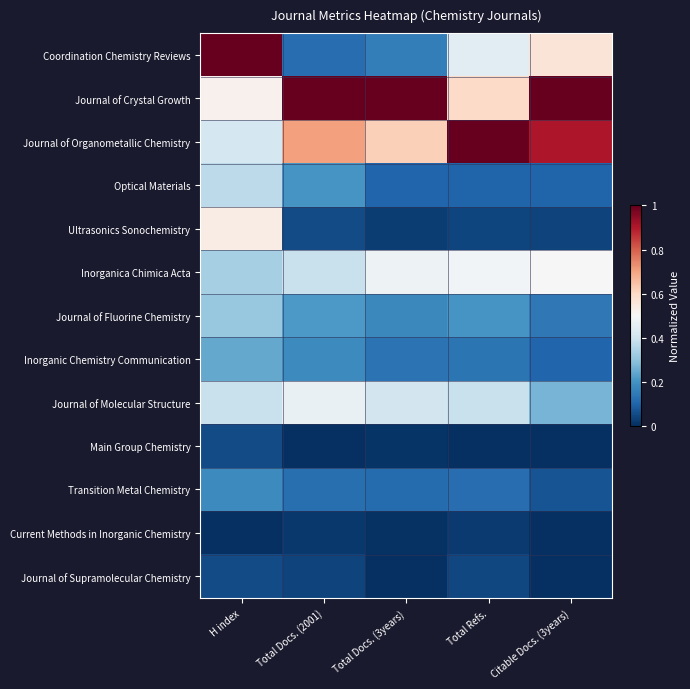

Reading left to right, list all the values displayed in this chart.

Coordination Chemistry Reviews: H index=1.0	Total Docs. (2001)=0.1	Total Docs. (3years)=0.2	Total Refs.=0.4	Citable Docs. (3years)=0.6
Journal of Crystal Growth: H index=0.5	Total Docs. (2001)=1.0	Total Docs. (3years)=1.0	Total Refs.=0.6	Citable Docs. (3years)=1.0
Journal of Organometallic Chemistry: H index=0.4	Total Docs. (2001)=0.7	Total Docs. (3years)=0.6	Total Refs.=1.0	Citable Docs. (3years)=0.9
Optical Materials: H index=0.4	Total Docs. (2001)=0.2	Total Docs. (3years)=0.1	Total Refs.=0.1	Citable Docs. (3years)=0.1
Ultrasonics Sonochemistry: H index=0.5	Total Docs. (2001)=0.1	Total Docs. (3years)=0.0	Total Refs.=0.0	Citable Docs. (3years)=0.0
Inorganica Chimica Acta: H index=0.3	Total Docs. (2001)=0.4	Total Docs. (3years)=0.5	Total Refs.=0.5	Citable Docs. (3years)=0.5
Journal of Fluorine Chemistry: H index=0.3	Total Docs. (2001)=0.2	Total Docs. (3years)=0.2	Total Refs.=0.2	Citable Docs. (3years)=0.1
Inorganic Chemistry Communication: H index=0.2	Total Docs. (2001)=0.2	Total Docs. (3years)=0.1	Total Refs.=0.1	Citable Docs. (3years)=0.1
Journal of Molecular Structure: H index=0.4	Total Docs. (2001)=0.5	Total Docs. (3years)=0.4	Total Refs.=0.4	Citable Docs. (3years)=0.3
Main Group Chemistry: H index=0.1	Total Docs. (2001)=0.0	Total Docs. (3years)=0.0	Total Refs.=0.0	Citable Docs. (3years)=0.0
Transition Metal Chemistry: H index=0.2	Total Docs. (2001)=0.1	Total Docs. (3years)=0.1	Total Refs.=0.1	Citable Docs. (3years)=0.1
Current Methods in Inorganic Chemistry: H index=0.0	Total Docs. (2001)=0.0	Total Docs. (3years)=0.0	Total Refs.=0.0	Citable Docs. (3years)=0.0
Journal of Supramolecular Chemistry: H index=0.1	Total Docs. (2001)=0.0	Total Docs. (3years)=0.0	Total Refs.=0.0	Citable Docs. (3years)=0.0